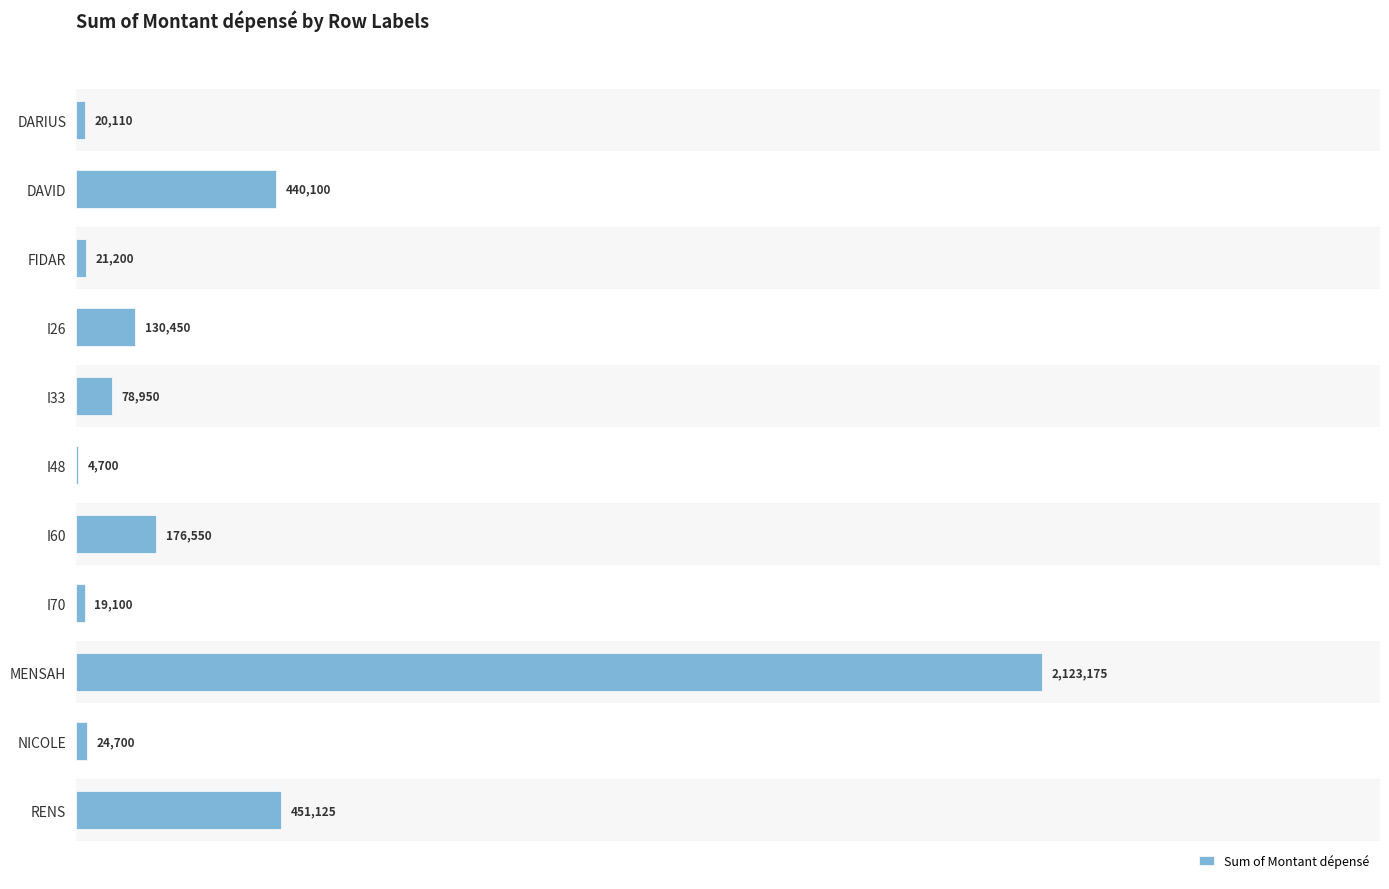

The value at I26 is 208275. True or false?

False